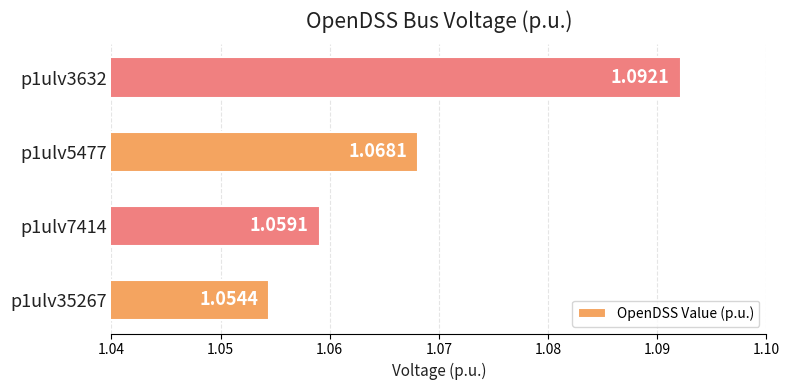

Where is the data nearest to the value 1?

p1ulv35267